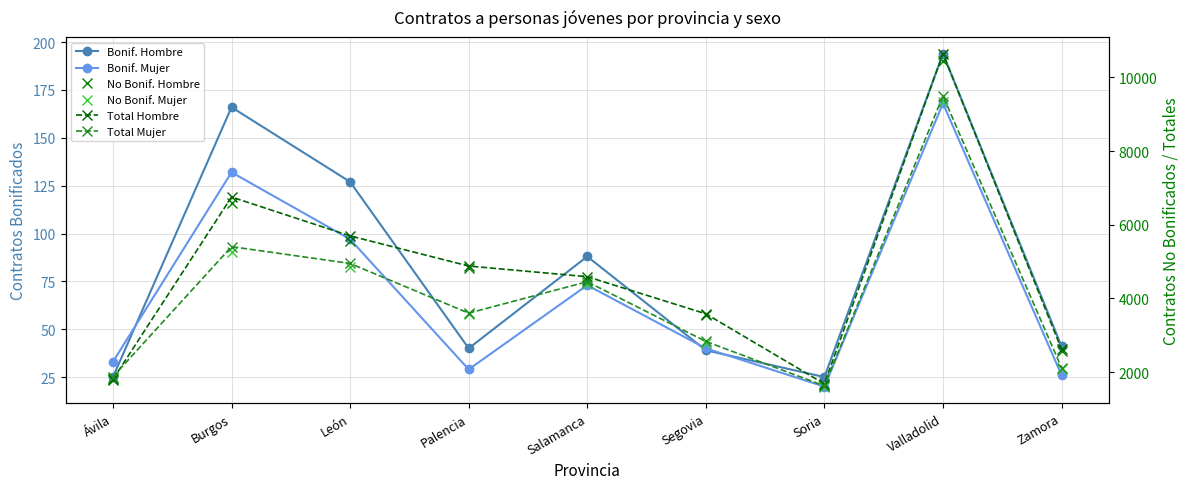

The Total Mujer series shows 1877 at Ávila. True or false?

True